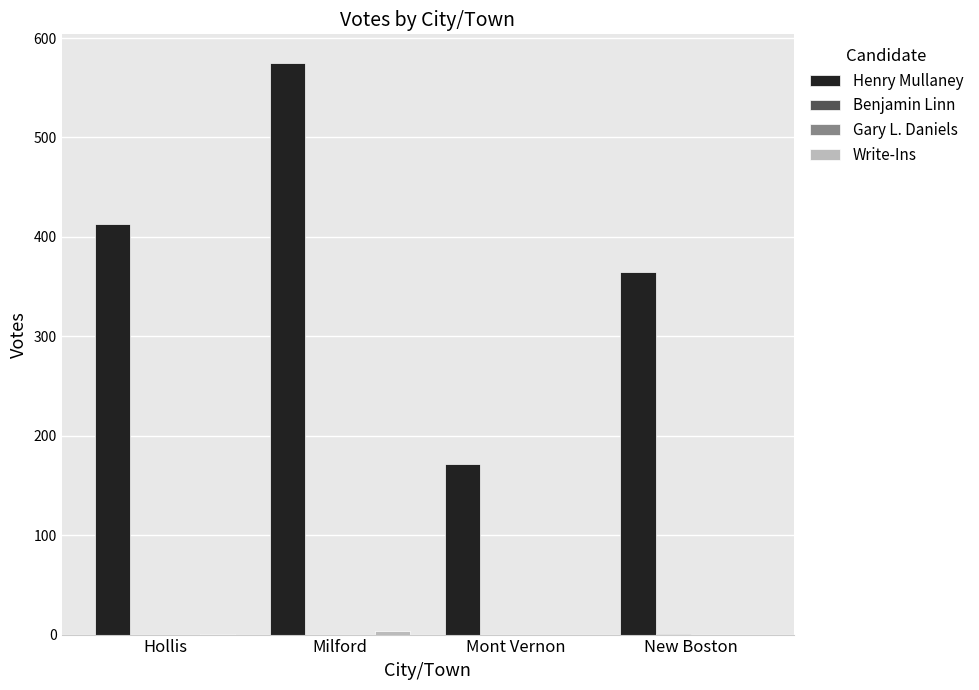

Between Mont Vernon and New Boston, which series saw the biggest shift?

Henry Mullaney